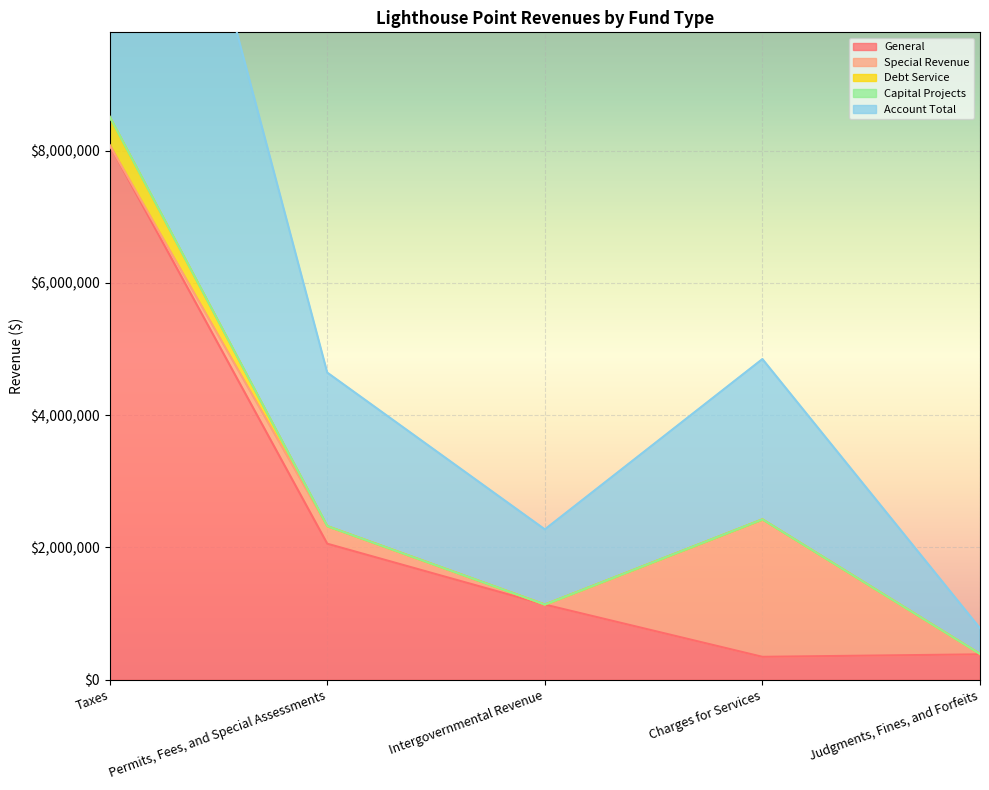

Which series has the largest total across all categories?

Account Total